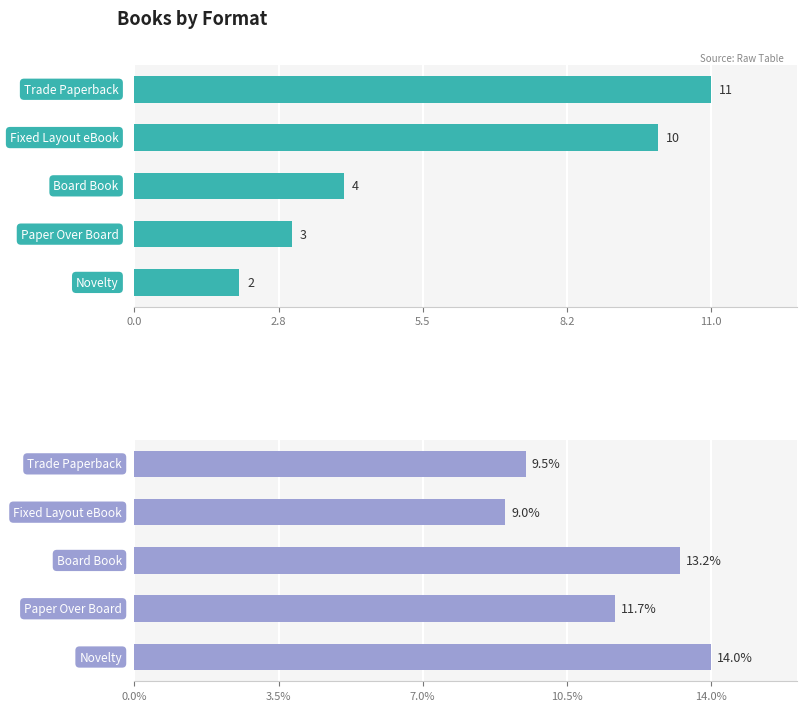

What is the greatest value displayed?

14.0